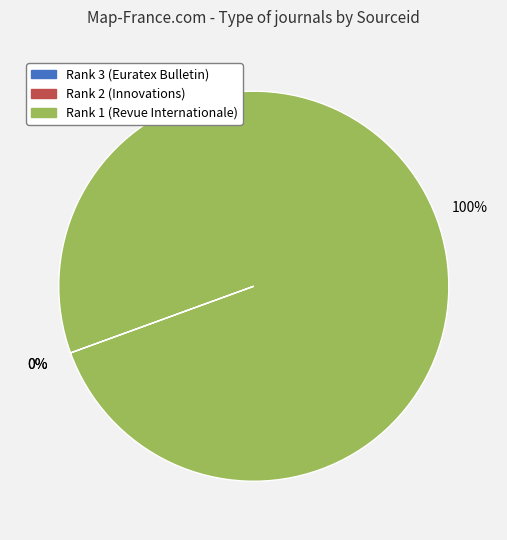

Which category accounts for the majority?

Rank 1 (Revue Internationale)